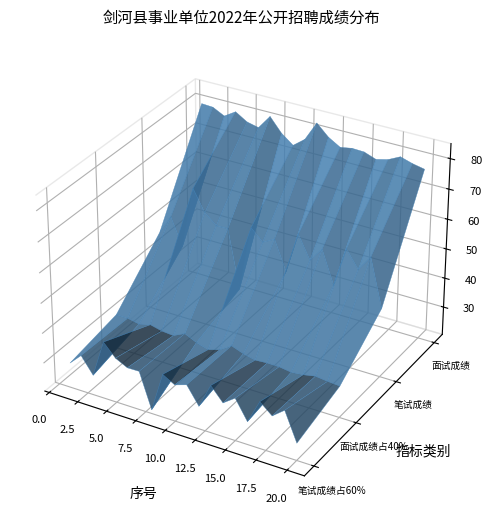

Reading left to right, transcribe all the data shown in this chart.

笔试成绩占60%: 28.8	32.6	27.1	39.6	35.4	33.4	33.5	21.7	34.9	32.7	34.0	28.1	36.3	31.8	34.6	28.1	36.0	32.6	35.8	26.2
面试成绩占40%: 32.1	32.0	31.2	32.2	31.2	30.8	32.7	30.9	29.7	30.9	33.4	32.0	31.0	31.3	31.2	30.7	31.1	31.8	31.4	31.0
笔试成绩: 48.0	54.3	45.2	66.0	59.0	55.6	55.8	36.2	58.2	54.5	56.6	46.8	60.5	52.9	57.7	46.9	60.1	54.4	59.6	43.6
面试成绩: 80.2	80.0	78.0	80.4	78.0	77.1	81.8	77.2	74.2	77.2	83.6	79.9	77.6	78.3	78.1	76.7	77.7	79.6	78.4	77.6